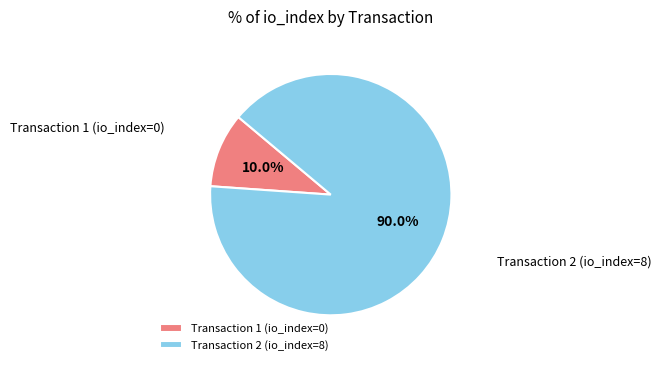

Between Transaction 1 (io_index=0) and Transaction 2 (io_index=8), which is larger?

Transaction 2 (io_index=8)